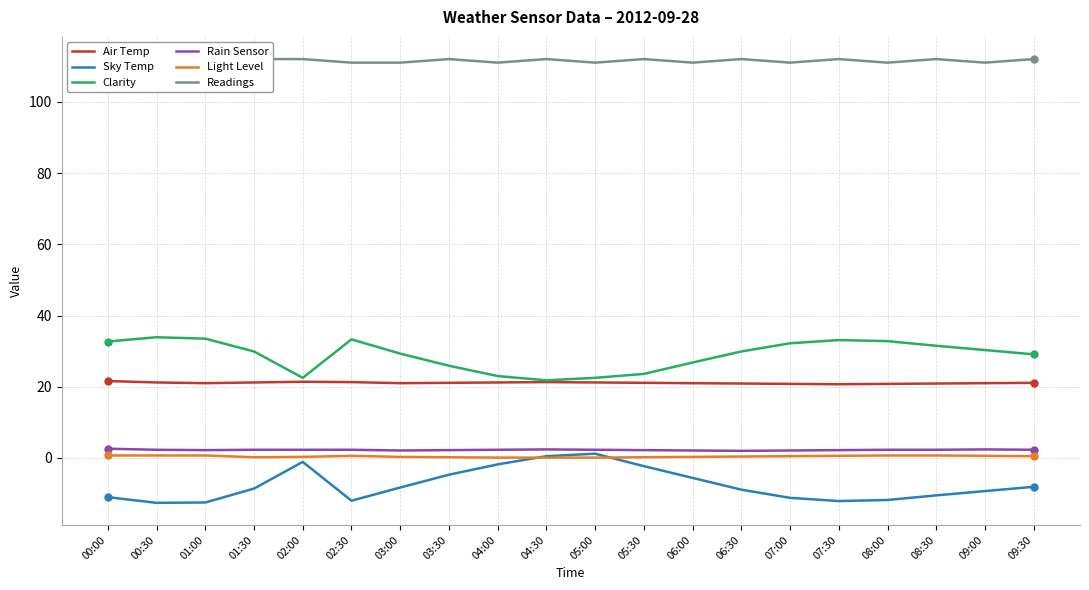

Count the number of data series in this chart.

6